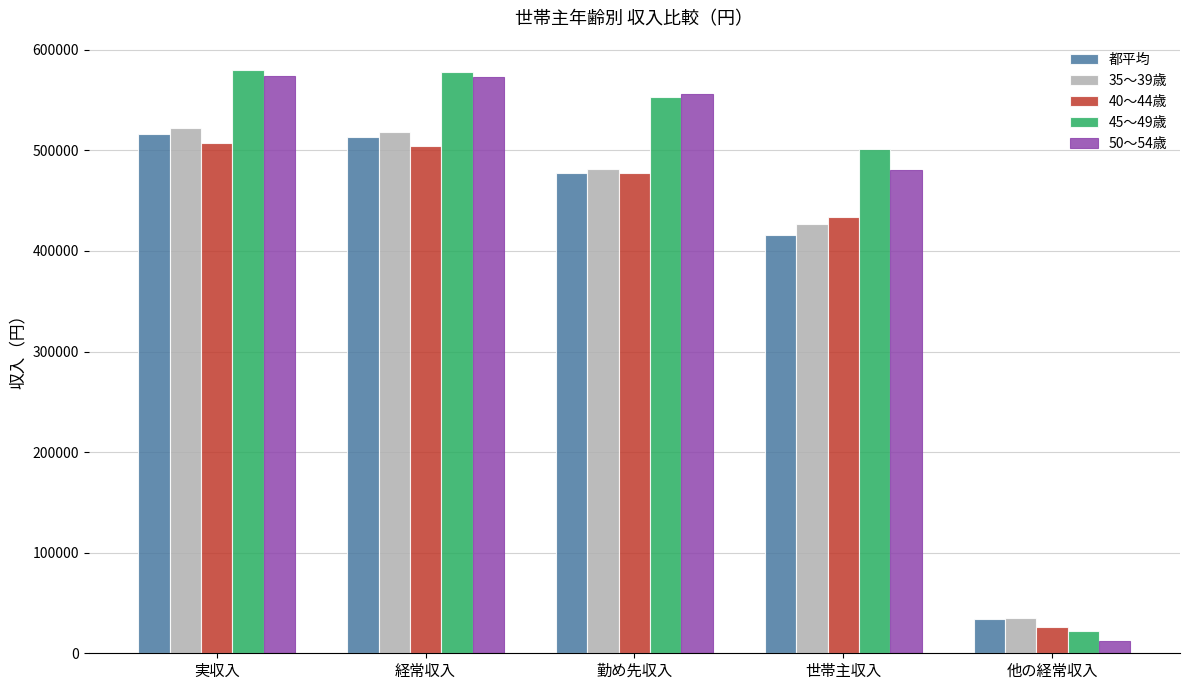

What is the difference between the highest and lowest values at 実収入?

72633